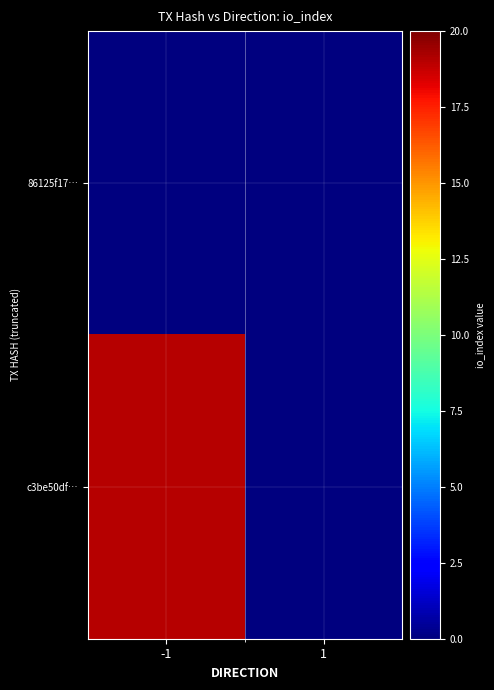

Between -1 and 1, which series saw the biggest shift?

c3be50df…